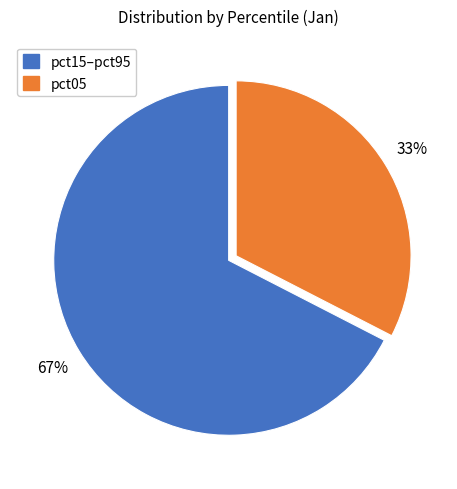

To the nearest percent, what is the combined percentage of pct05 and pct15–pct95?

100%